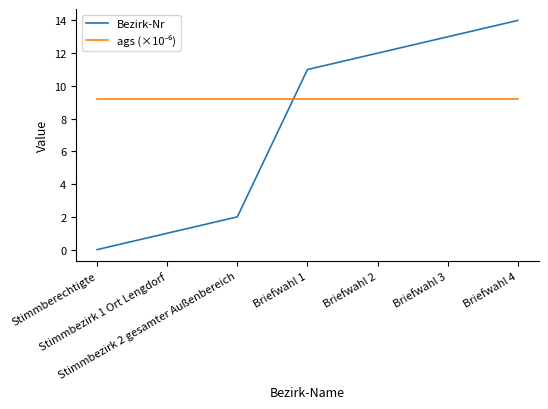

What is the sum of the Bezirk-Nr values at Briefwahl 1 and Stimmbezirk 1 Ort Lengdorf?

12.0